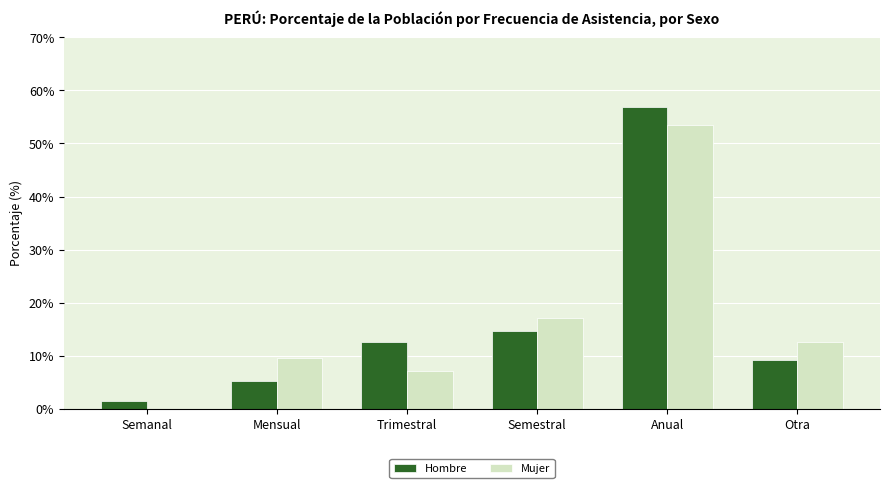

Which series has the widest spread of values?

Hombre